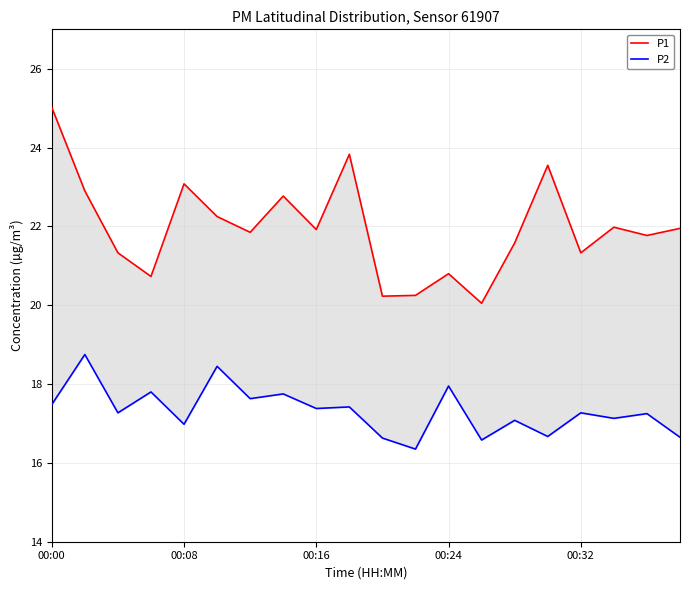

What are all the series names shown in the legend?

P1, P2